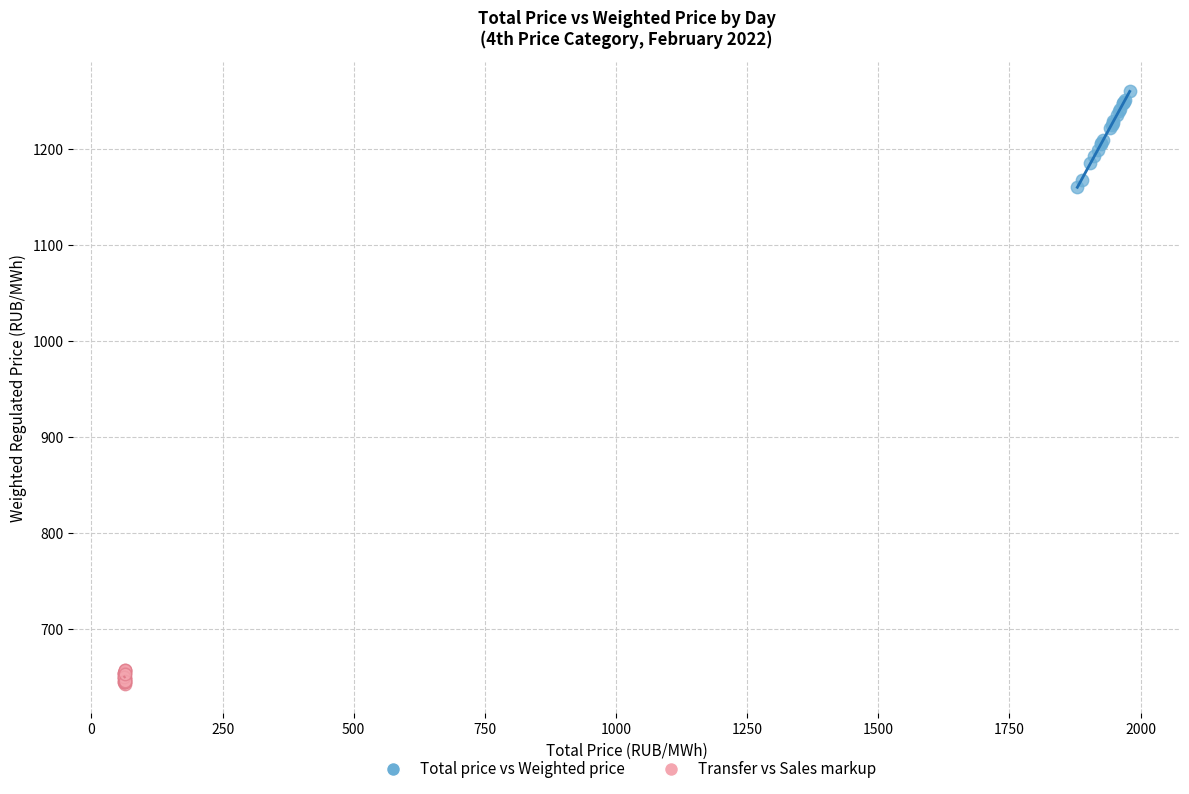

What are all the series names shown in the legend?

Total price vs Weighted price, Transfer vs Sales markup